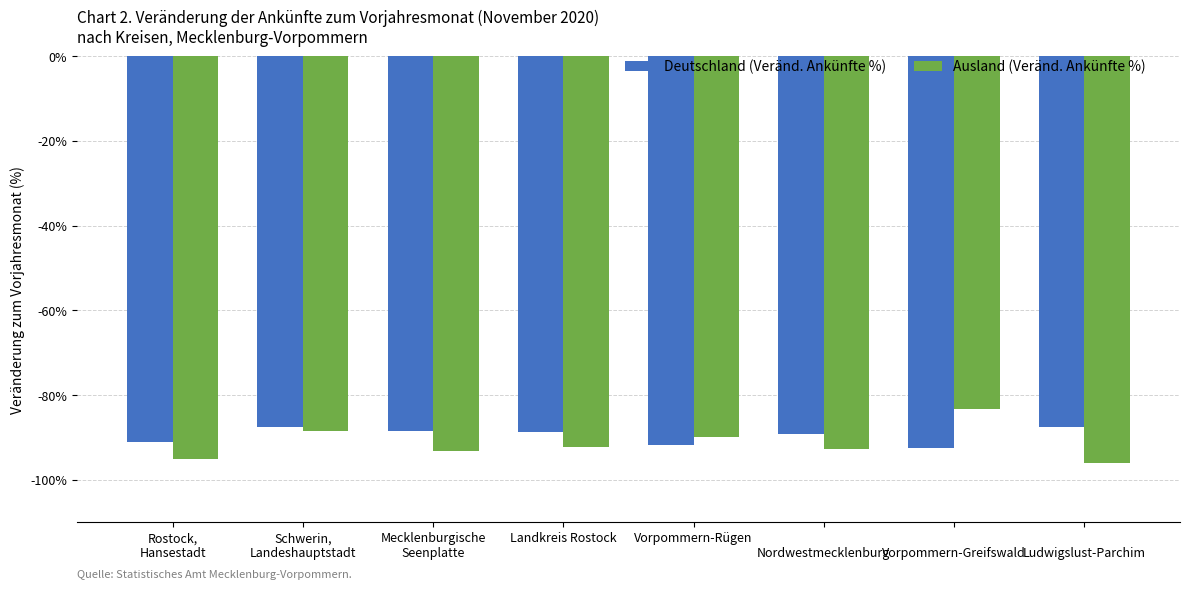

The Deutschland (Veränd. Ankünfte %) series shows -119.3 at Vorpommern-Rügen. True or false?

False